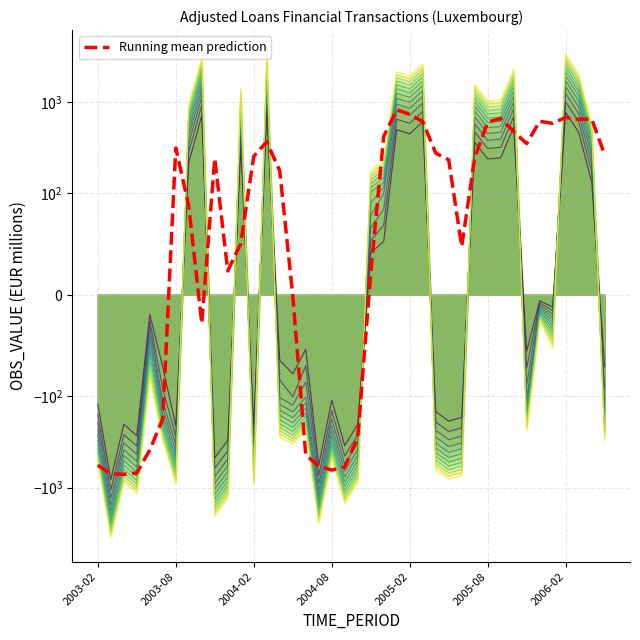

What is the difference between the values at 17 and 10?

601.9